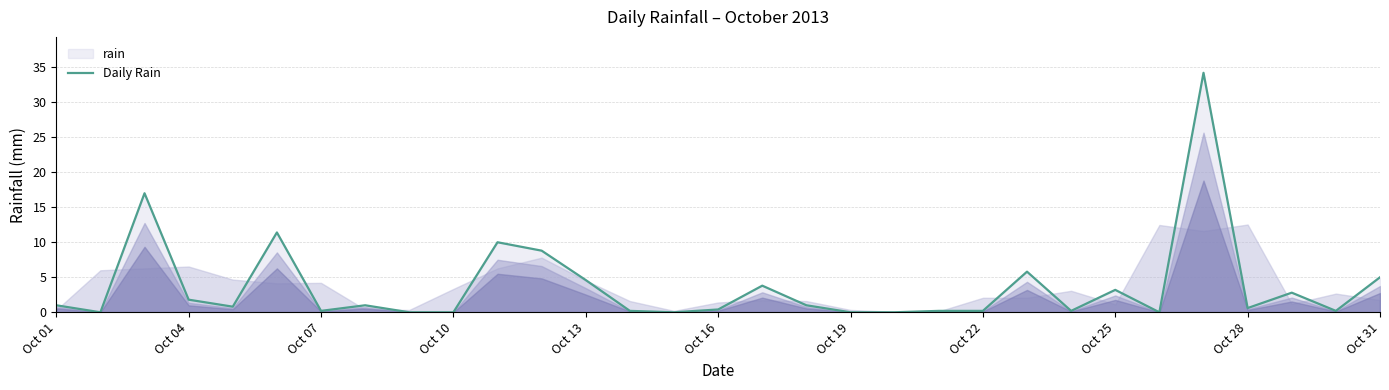

What is the difference between the values at Oct 04 and Oct 16?

1.4